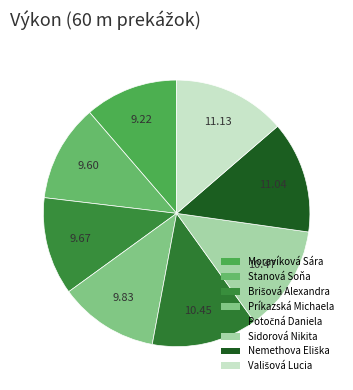

How many slices are in this pie chart?

8